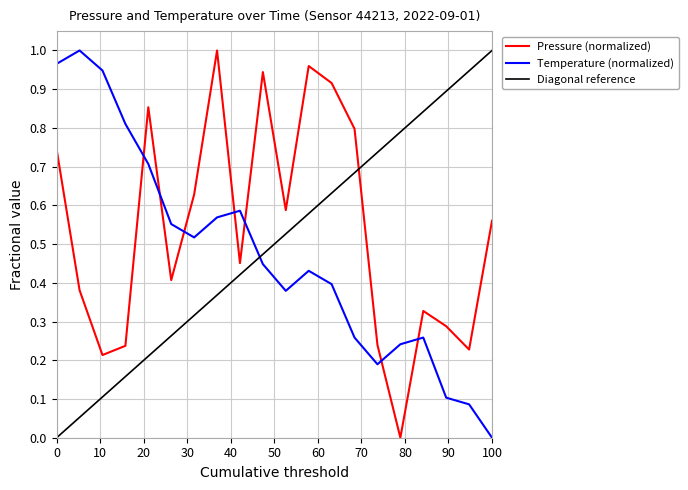

Is it true that Pressure (normalized) equals 0.9 at 100?

False